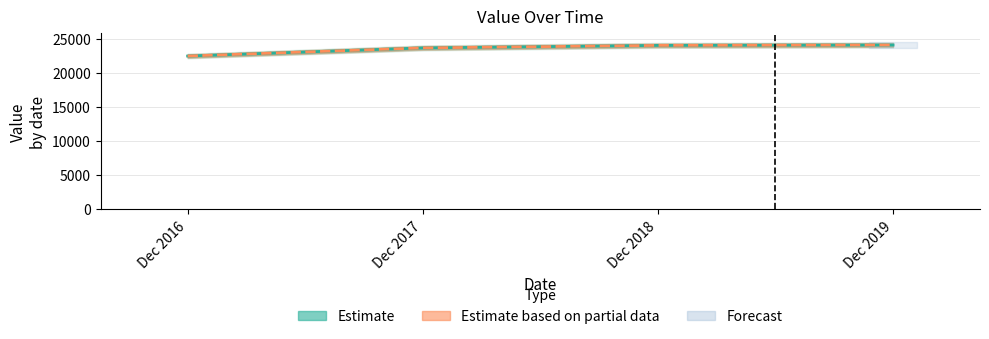

How many groups of bars are there?

4